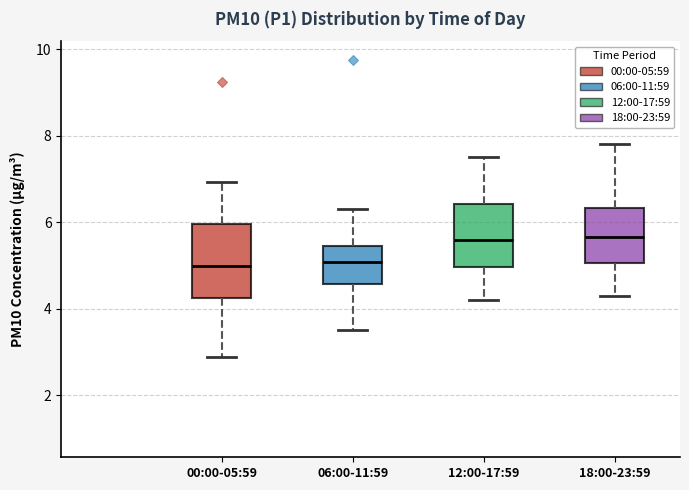

Where does the upper whisker of the box for 06:00-11:59 end on the y-axis? The values are not printed on the chart, so give them approximately, as read against the axis.

6.4